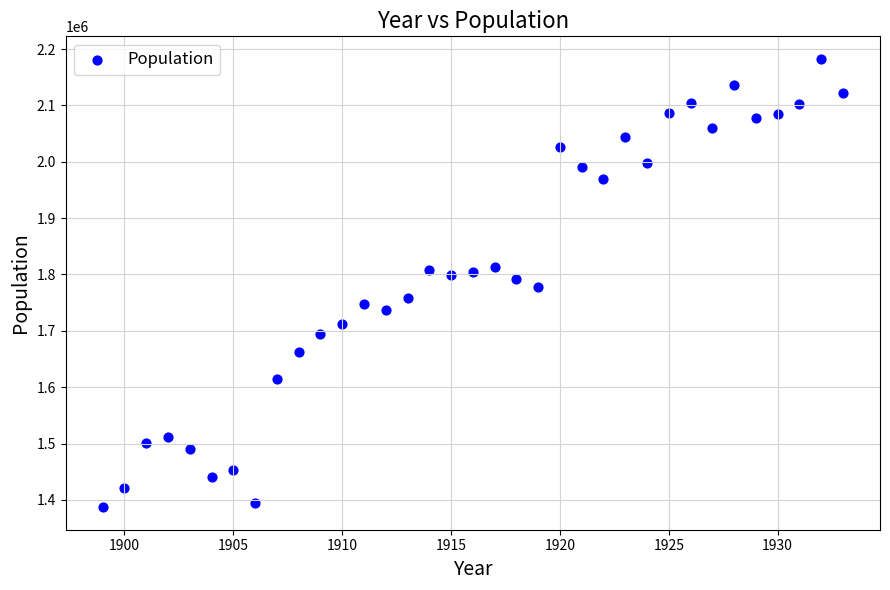

What is the range of X values (max minus min)?

34